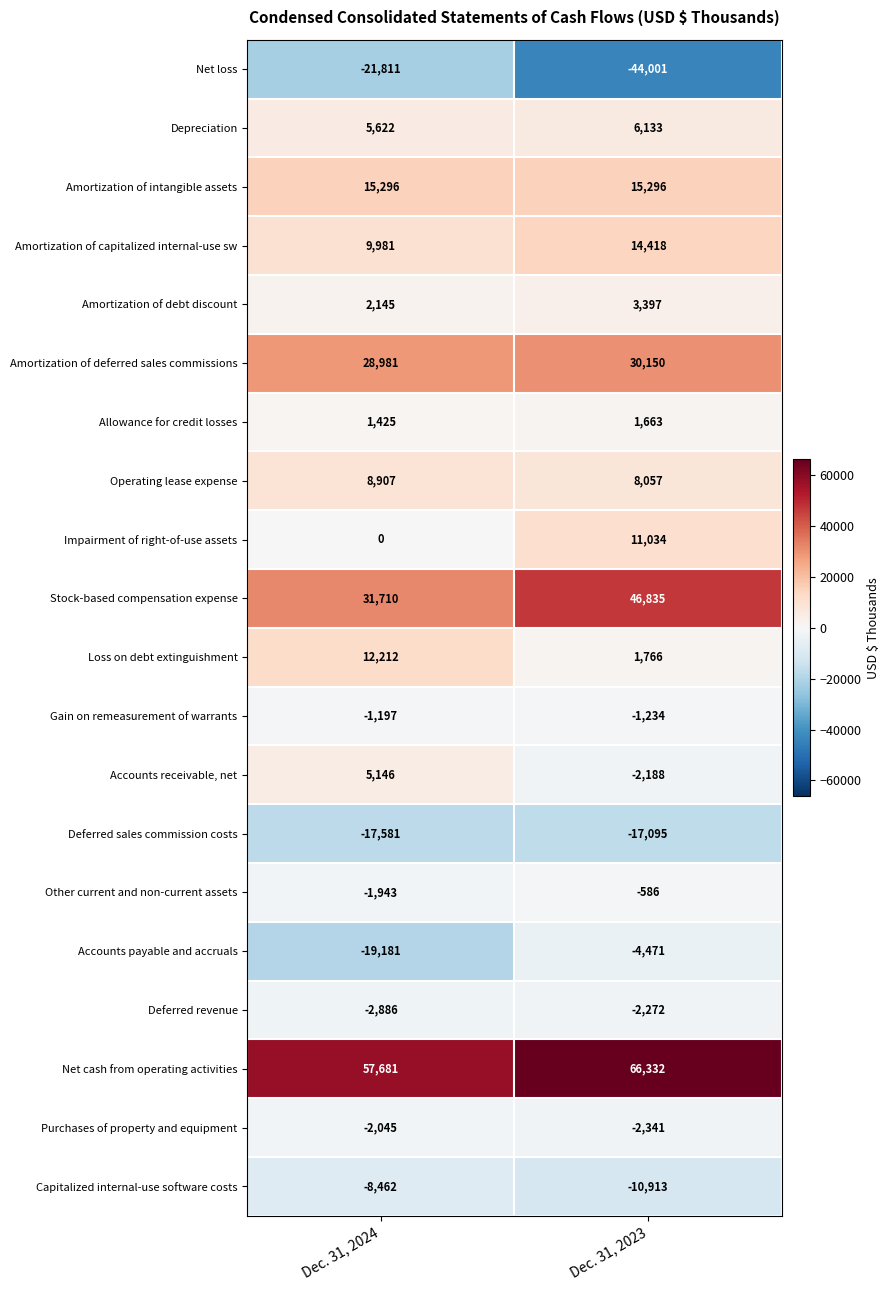

True or false: Stock-based compensation expense has a value of 46835 at Dec. 31, 2023.

True